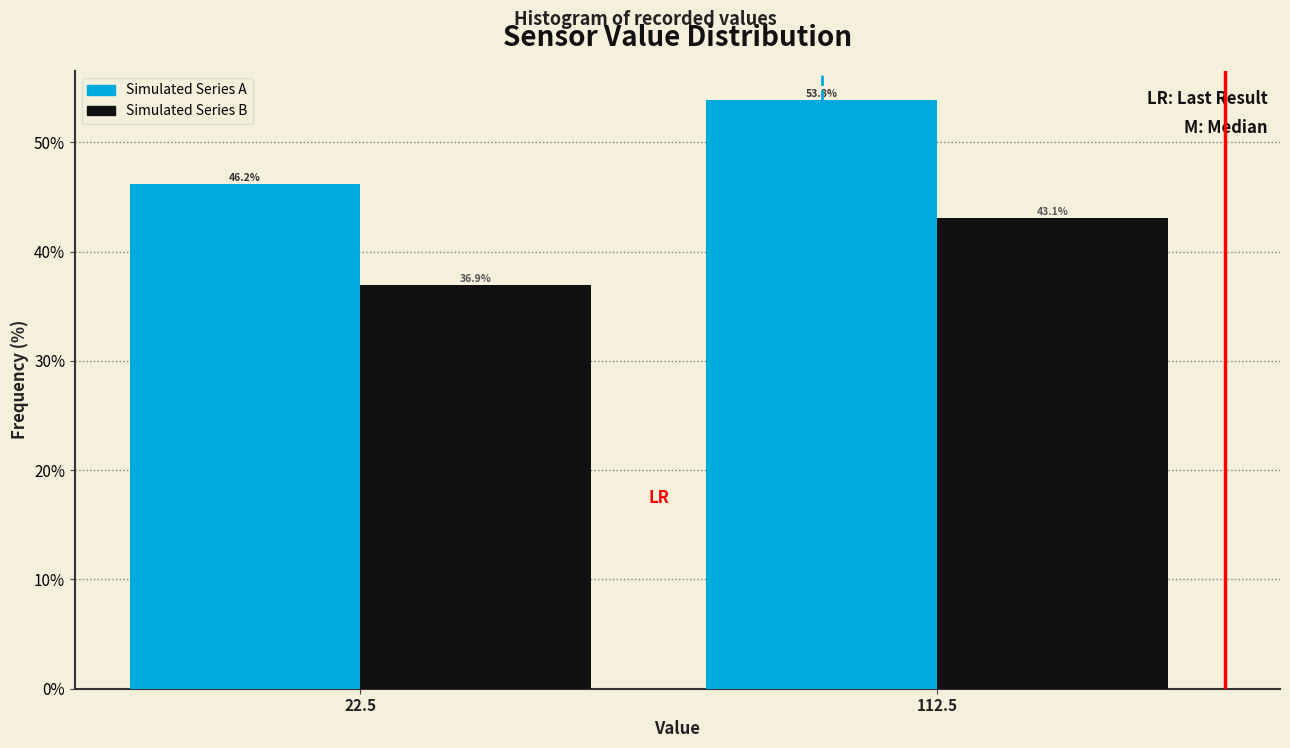

Reading left to right, list all the values displayed in this chart.

Simulated Series A: 22.5=46.2	112.5=53.8
Simulated Series B: 22.5=36.9	112.5=43.1